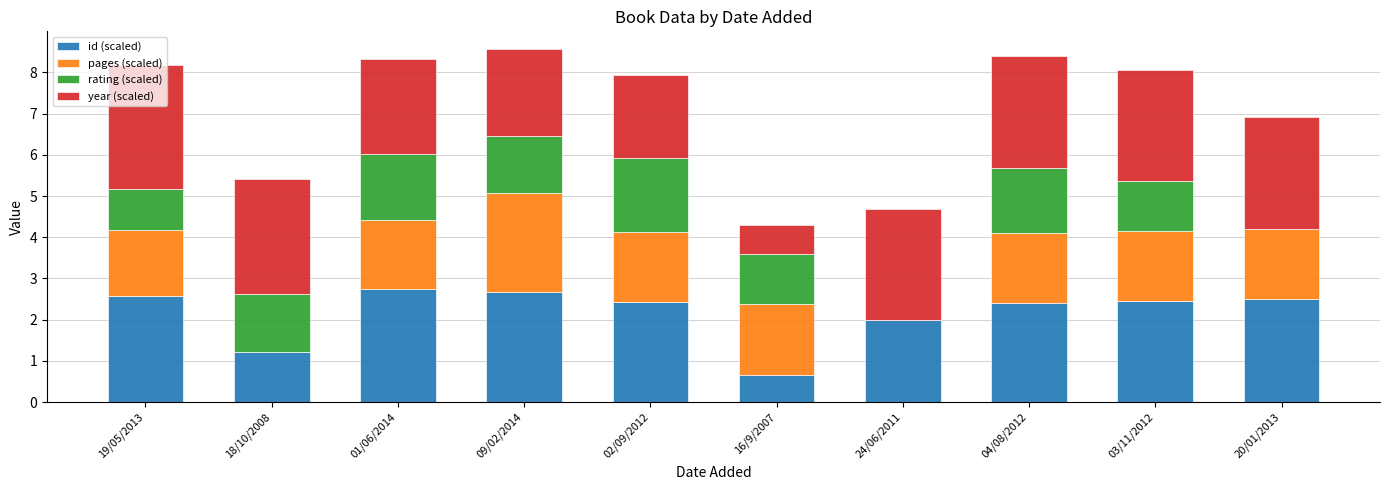

What is the total value across all series at 03/11/2012?

8.1